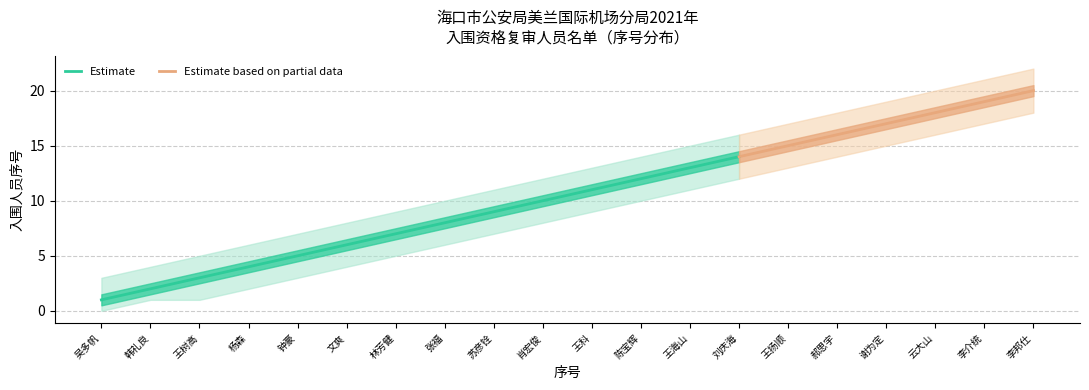

What value does the Estimate series have at 杨森?

4